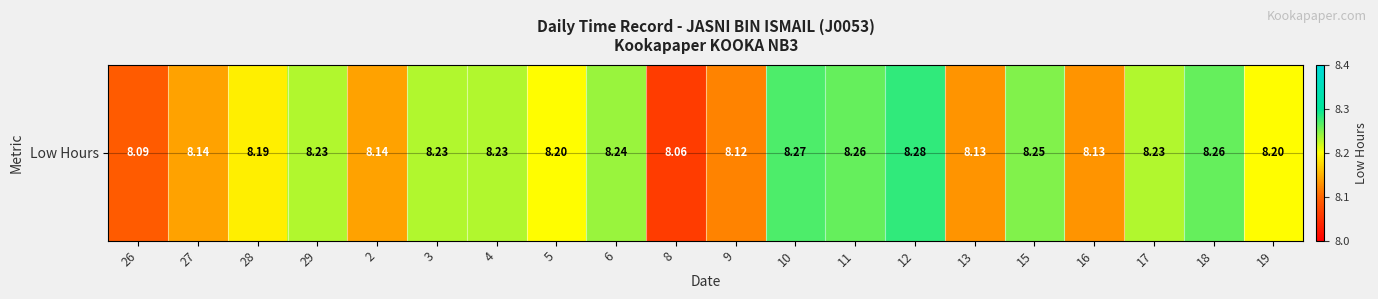

Count the number of data series in this chart.

1